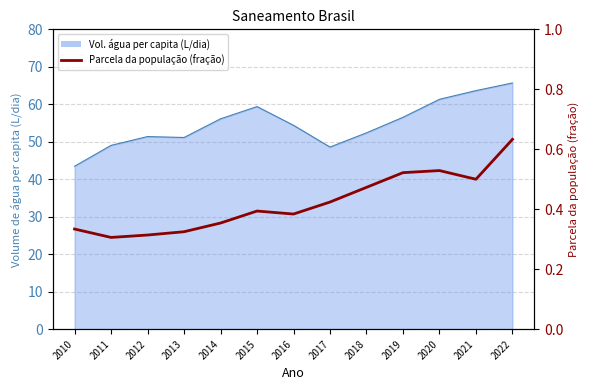

What is the value of the 3rd point from the left?

0.3